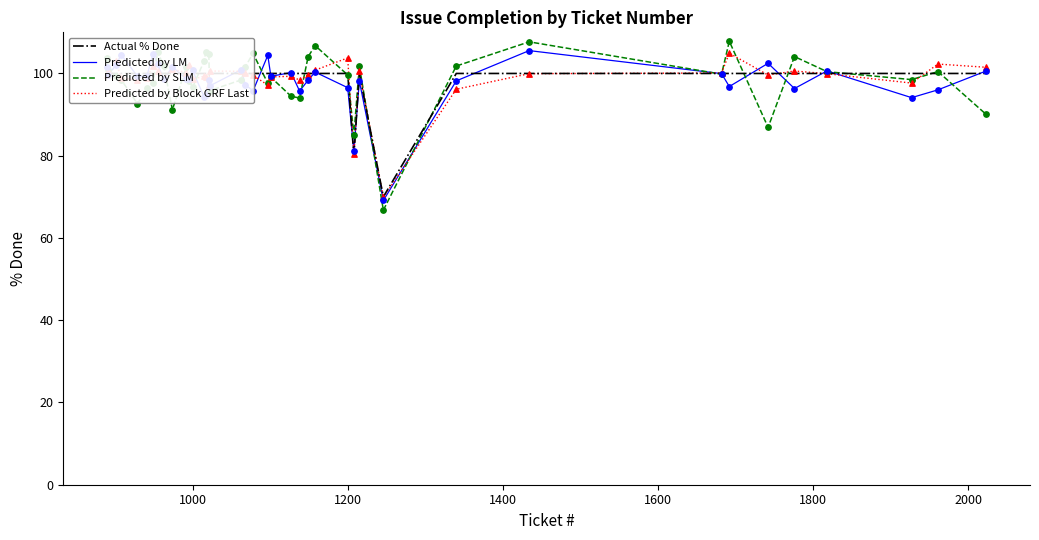

What is the highest value of the Predicted by SLM series?

107.8